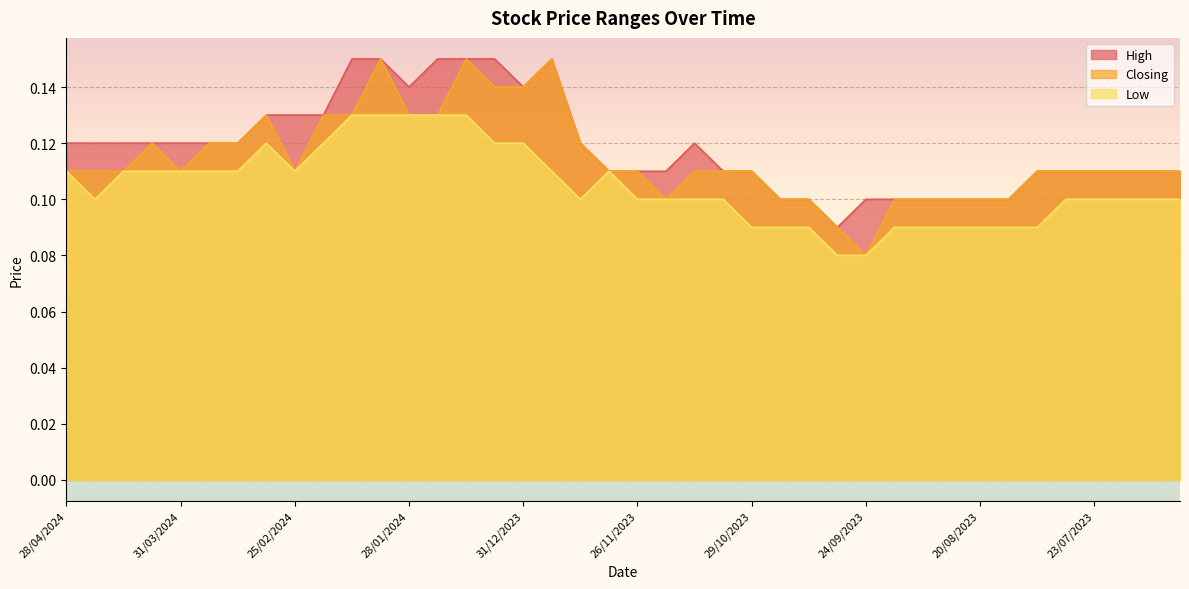

What is the minimum value shown in the chart?

0.1